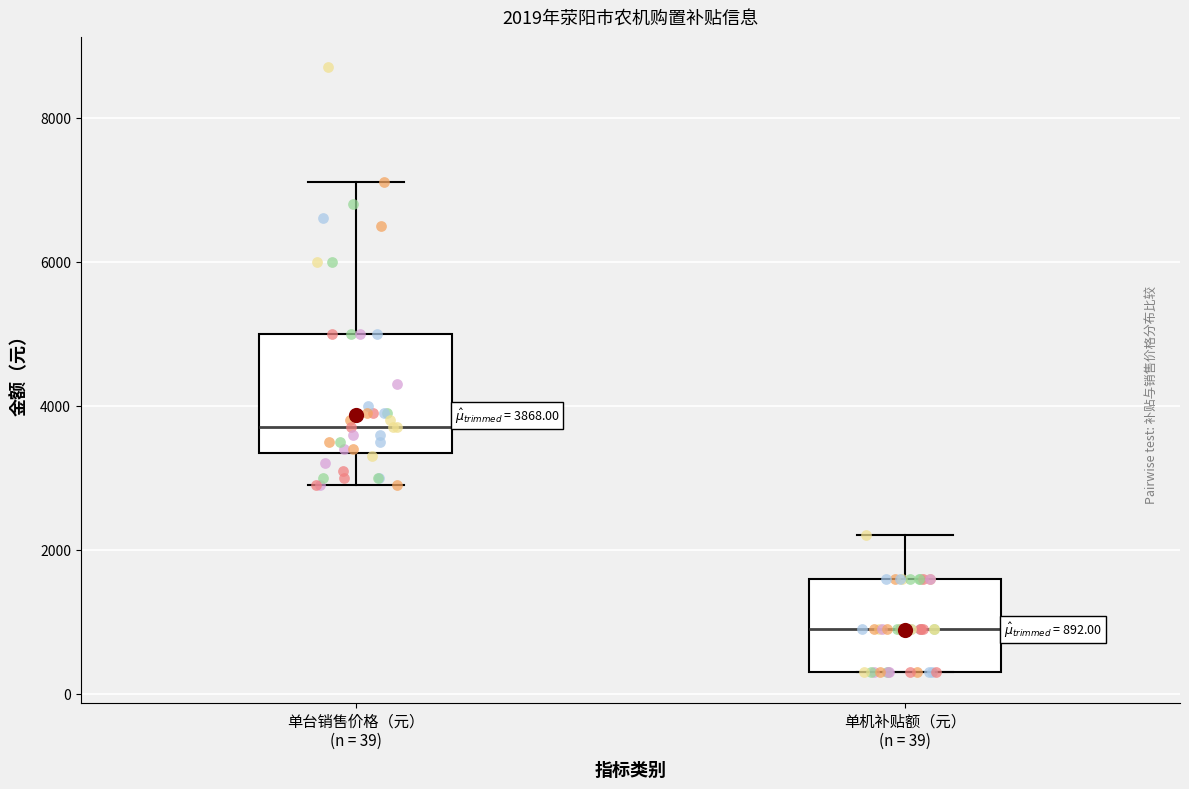

Comparing the boxes themselves (not the whiskers), which one is the tallest?

单台销售价格（元） (n = 39)